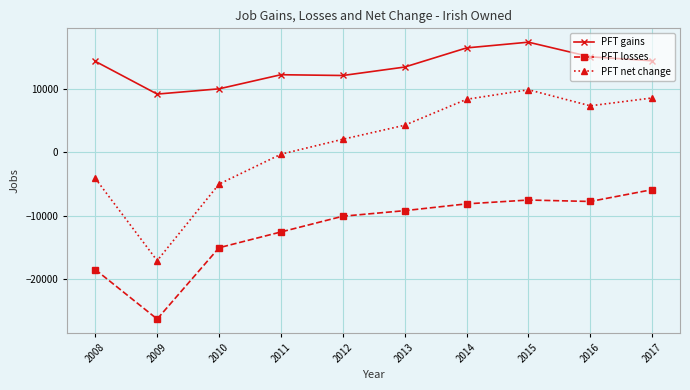

Rank the series by their maximum value, from lowest to highest.

PFT losses, PFT net change, PFT gains